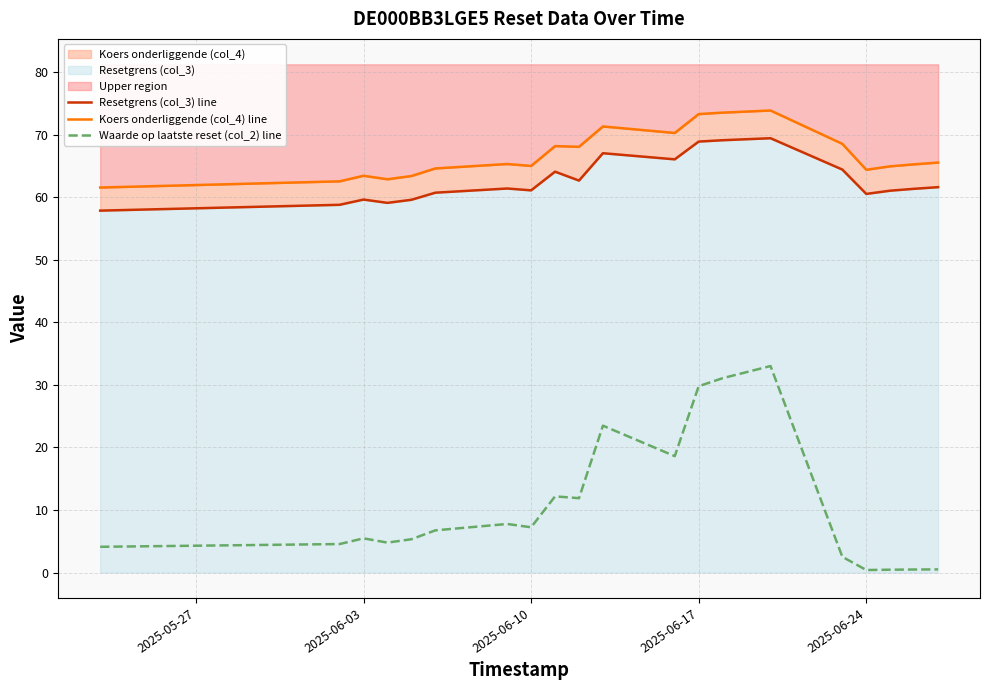

In Waarde op laatste reset (col_2) line, how many points are higher than both neighbors (excluding endpoints)?

5